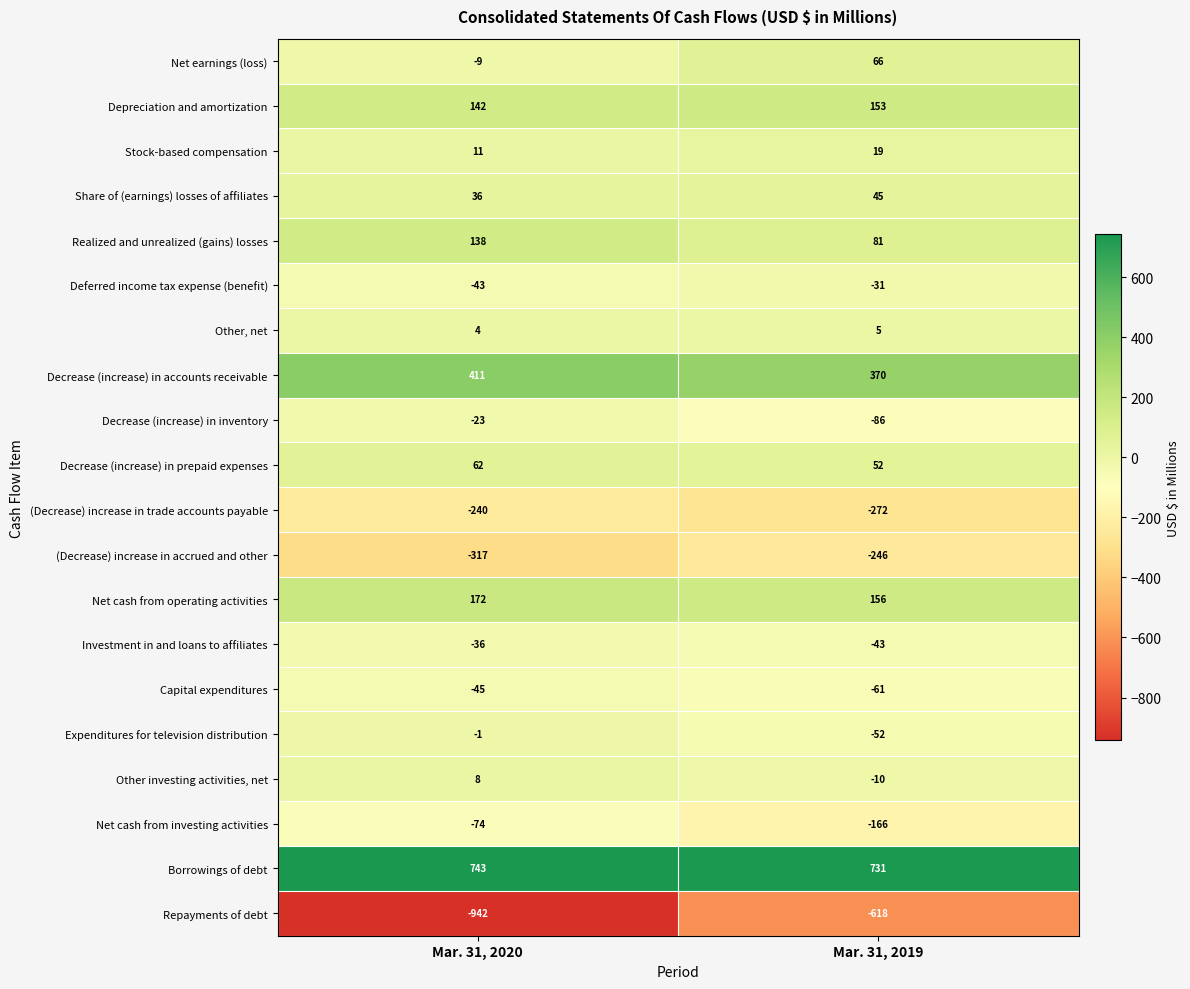

At which category is the sum across all series the highest?

Mar. 31, 2019